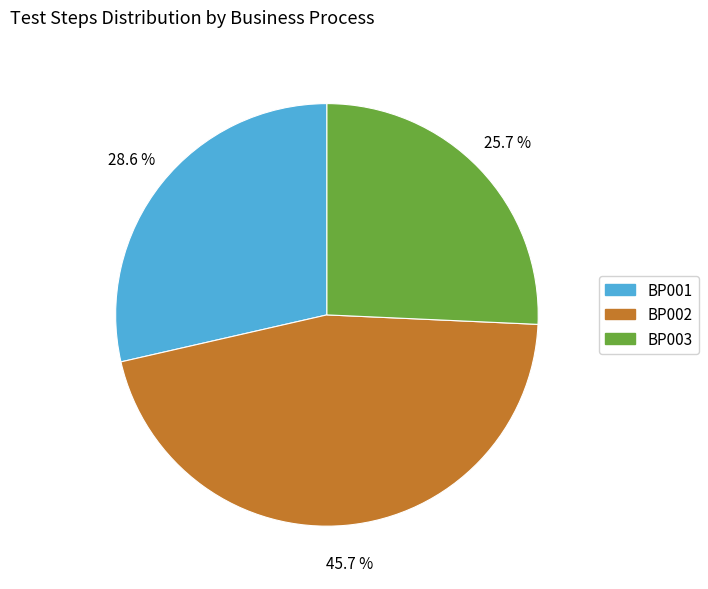

Is there any slice that represents more than half of the pie?

No